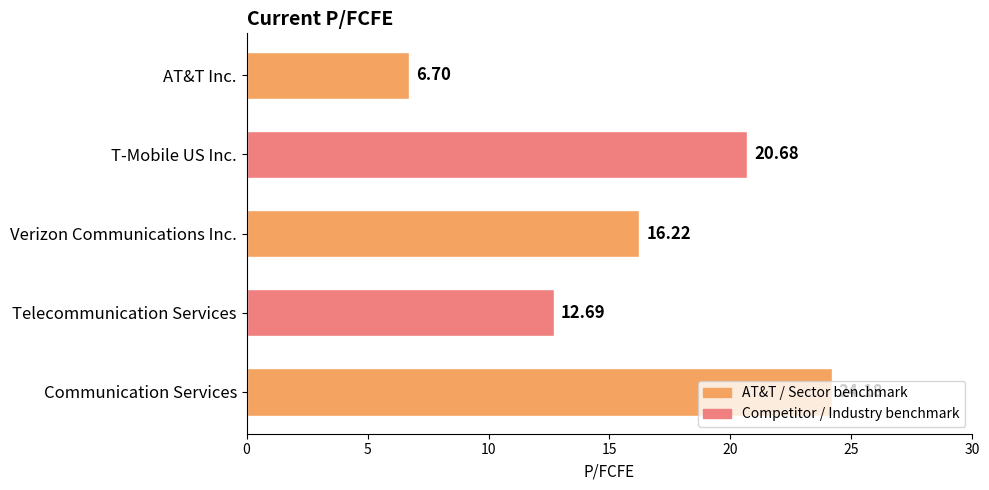

Rank the categories by value from lowest to highest.

AT&T Inc., Telecommunication Services, Verizon Communications Inc., T-Mobile US Inc., Communication Services